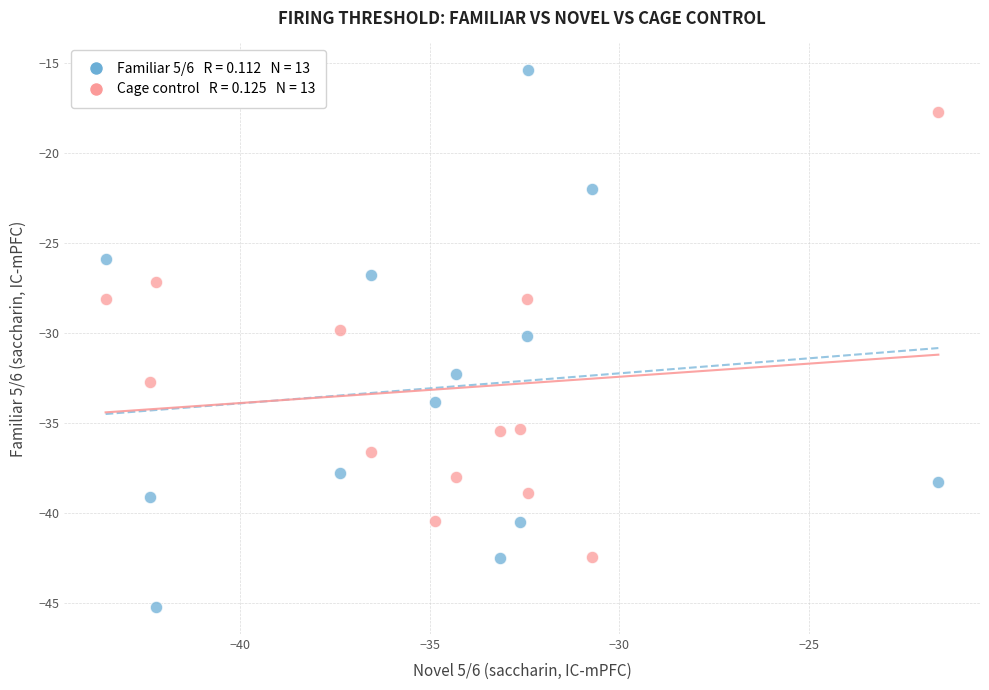

Across all data points, what is the range of X values (max minus min)?

22.0